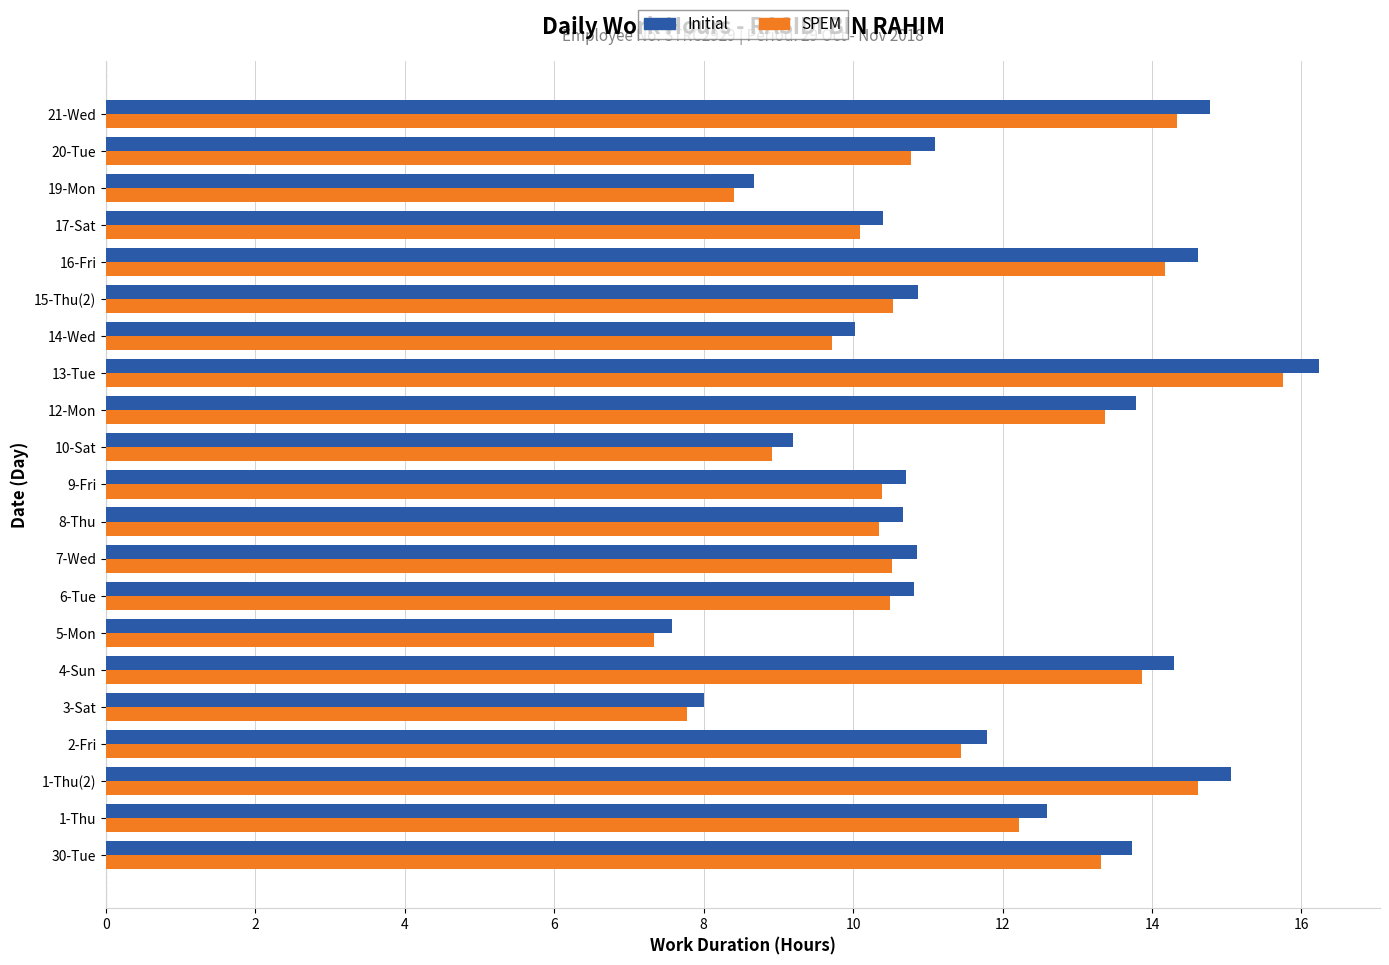

Which category has the highest value across all series?

13-Tue